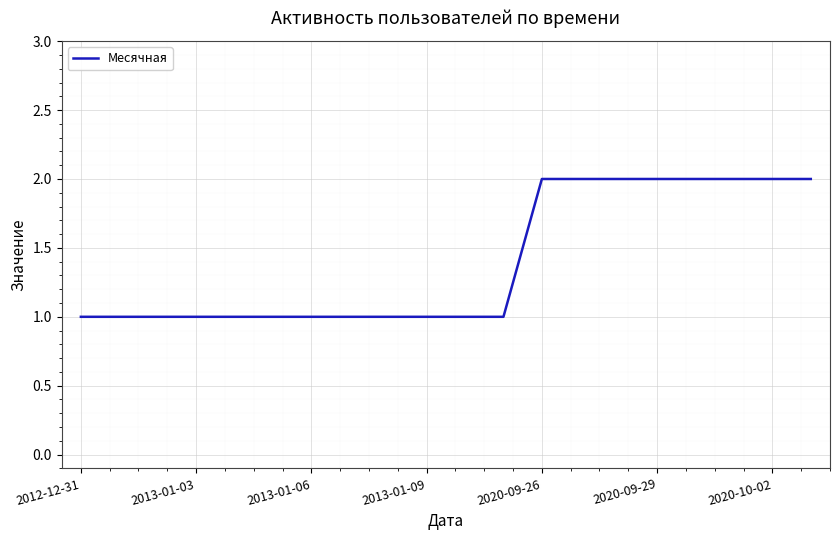

What is the difference between the maximum and second lowest values?

1